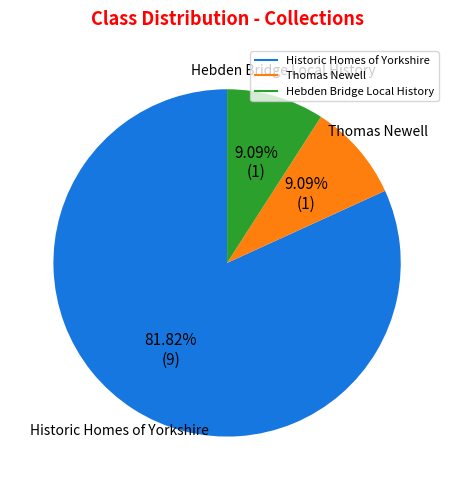

Does any single category account for the majority?

Yes